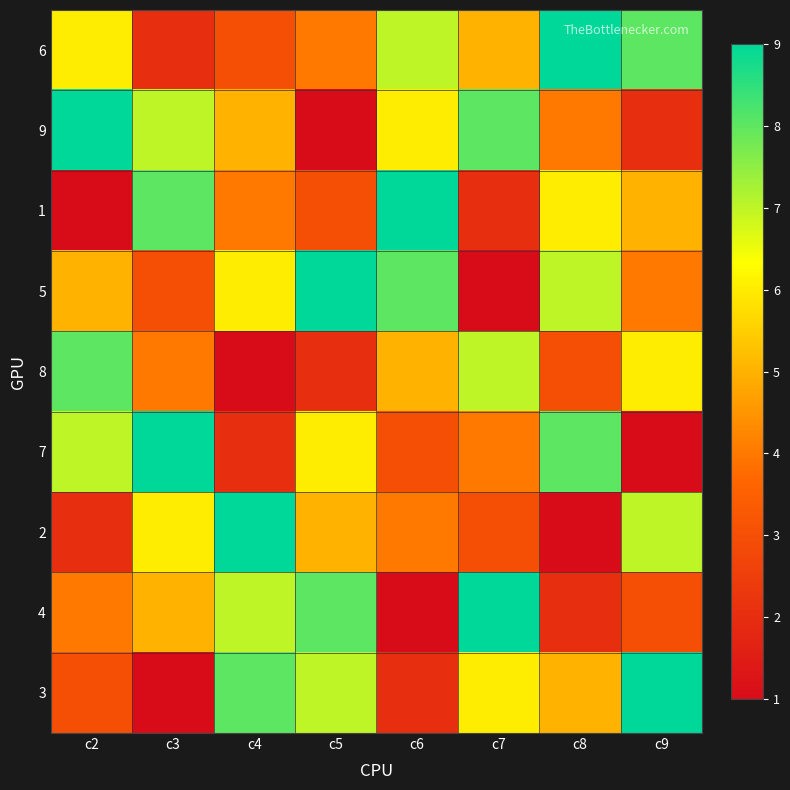

Which label corresponds to the largest value in the chart?

c8